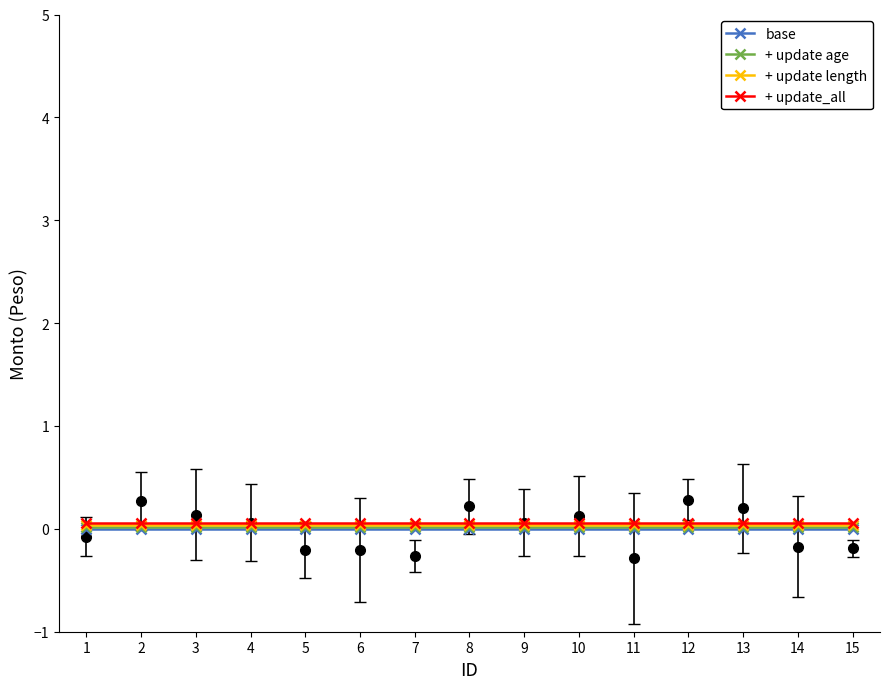

Reading left to right, what are all the values shown in this chart?

base: 0.0	0.0	0.0	0.0	0.0	0.0	0.0	0.0	0.0	0.0	0.0	0.0	0.0	0.0	0.0
+ update age: 0.0	0.0	0.0	0.0	0.0	0.0	0.0	0.0	0.0	0.0	0.0	0.0	0.0	0.0	0.0
+ update length: 0.0	0.0	0.0	0.0	0.0	0.0	0.0	0.0	0.0	0.0	0.0	0.0	0.0	0.0	0.0
+ update_all: 0.1	0.1	0.1	0.1	0.1	0.1	0.1	0.1	0.1	0.1	0.1	0.1	0.1	0.1	0.1